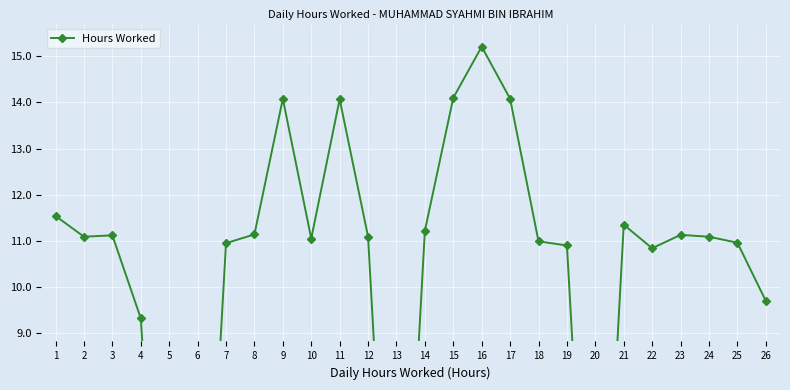

What is the change in value from 9 to 20?

-14.1